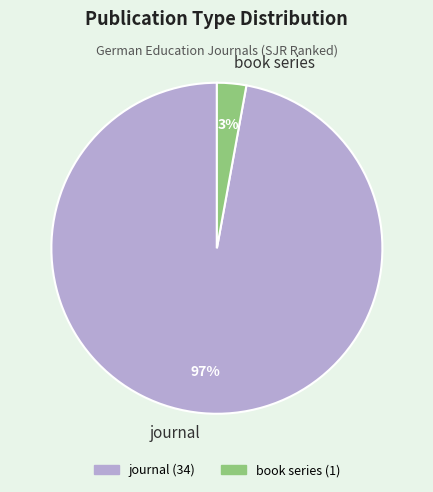

Does journal account for over 50% of the chart?

Yes